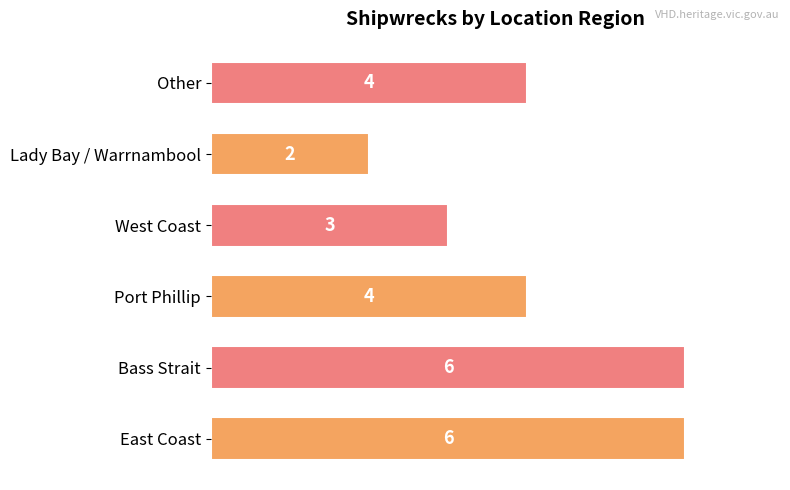

What is the ratio of the value at Other to the value at Bass Strait?

0.7